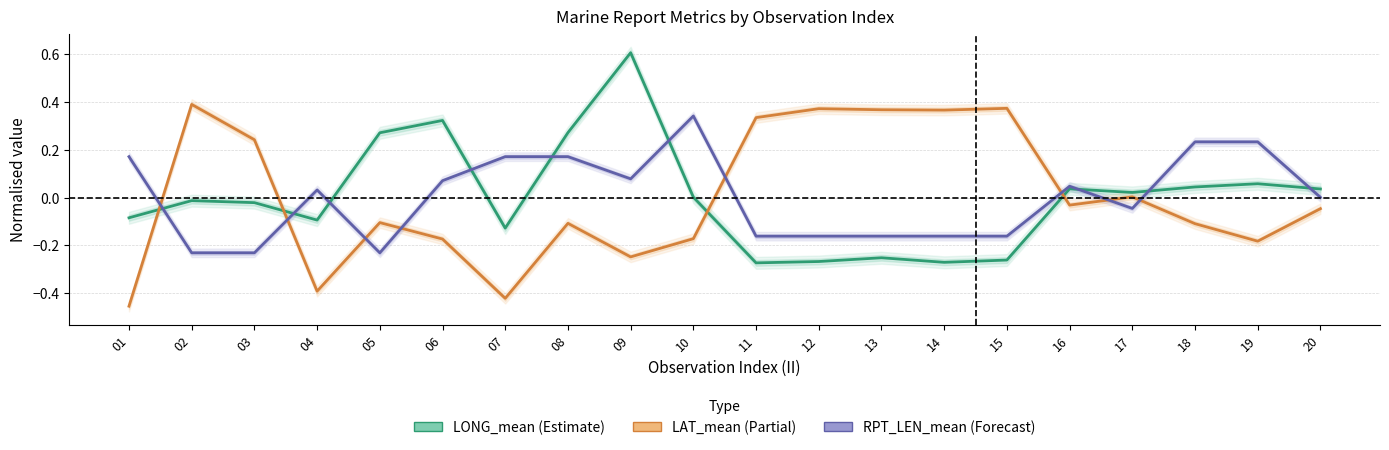

The LAT_mean series shows -0.6 at 07. True or false?

False